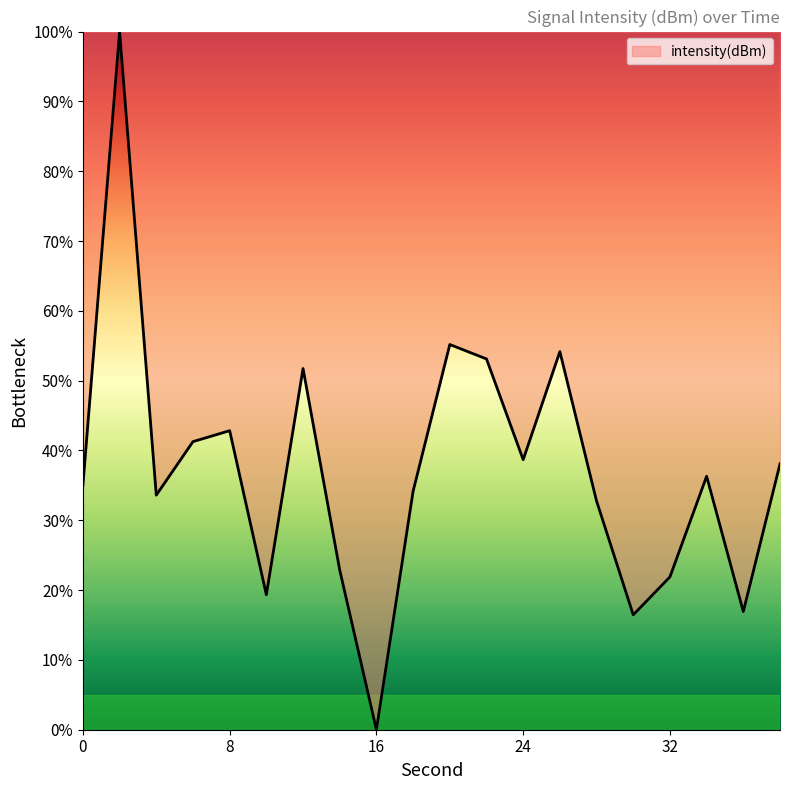

Reading left to right, transcribe all the data shown in this chart.

35.0	100.0	33.6	41.3	42.8	19.3	51.7	22.9	0.0	34.2	55.2	53.1	38.7	54.2	32.8	16.5	21.9	36.3	16.9	38.1